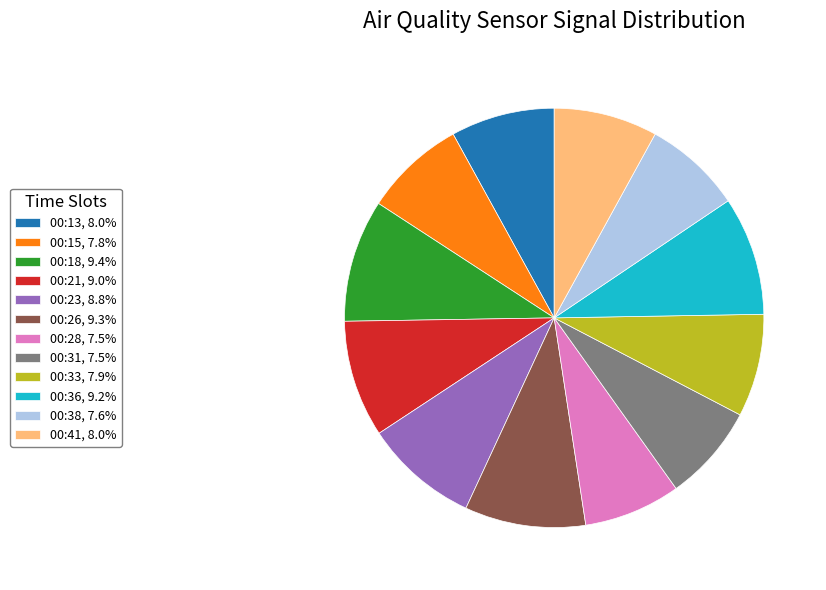

True or false: 00:21 accounts for 9% of the total.

True